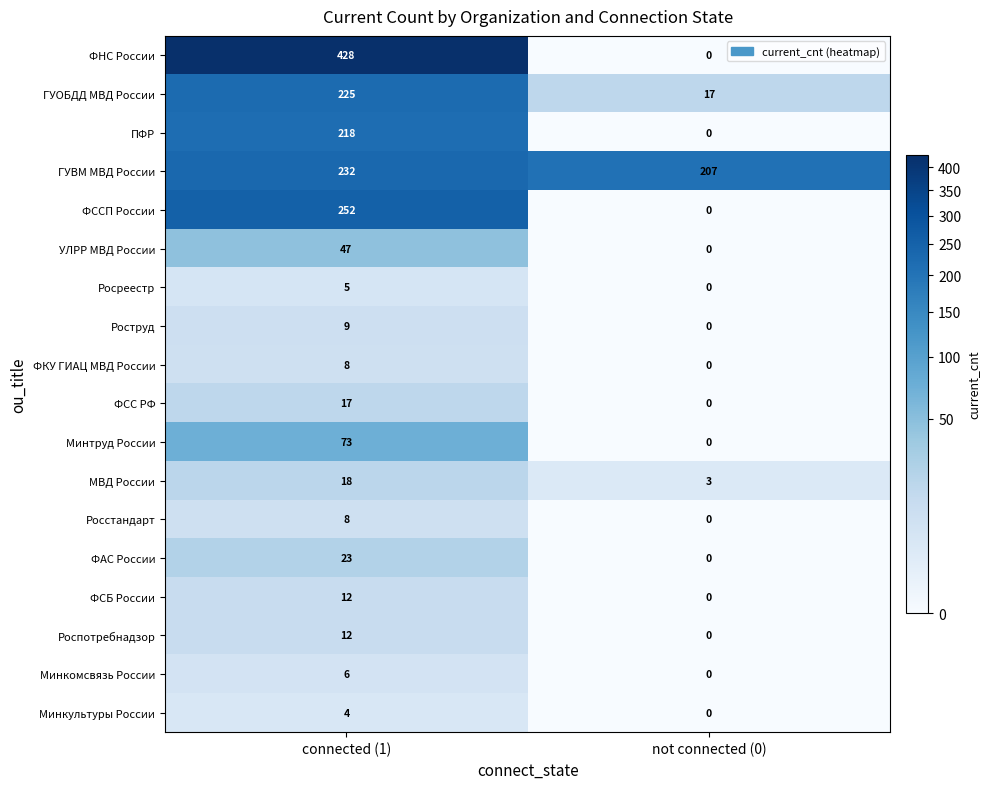

What is the sum of all ГУВМ МВД России values?

439